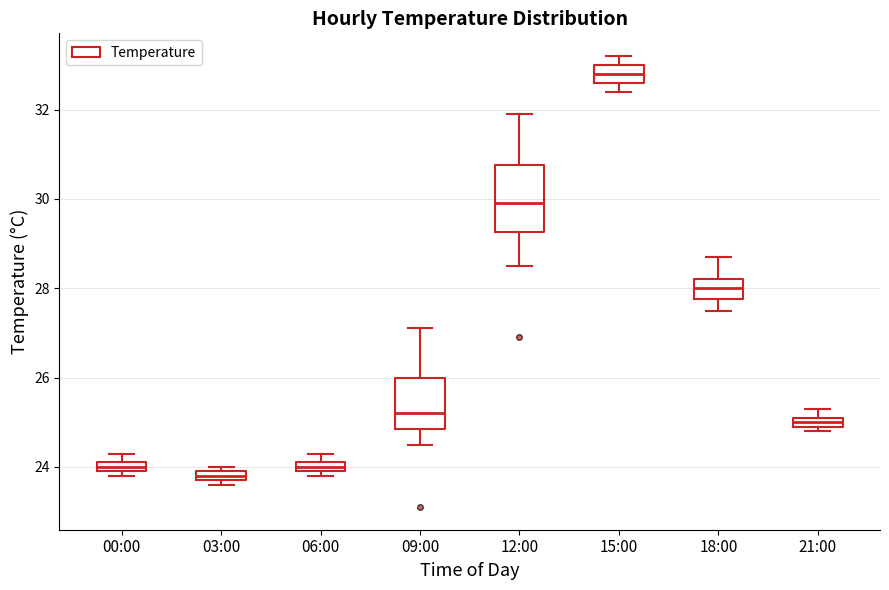

Where is the upper edge of the box for 00:00 on the y-axis? The values are not printed on the chart, so give them approximately, as read against the axis.

24.2